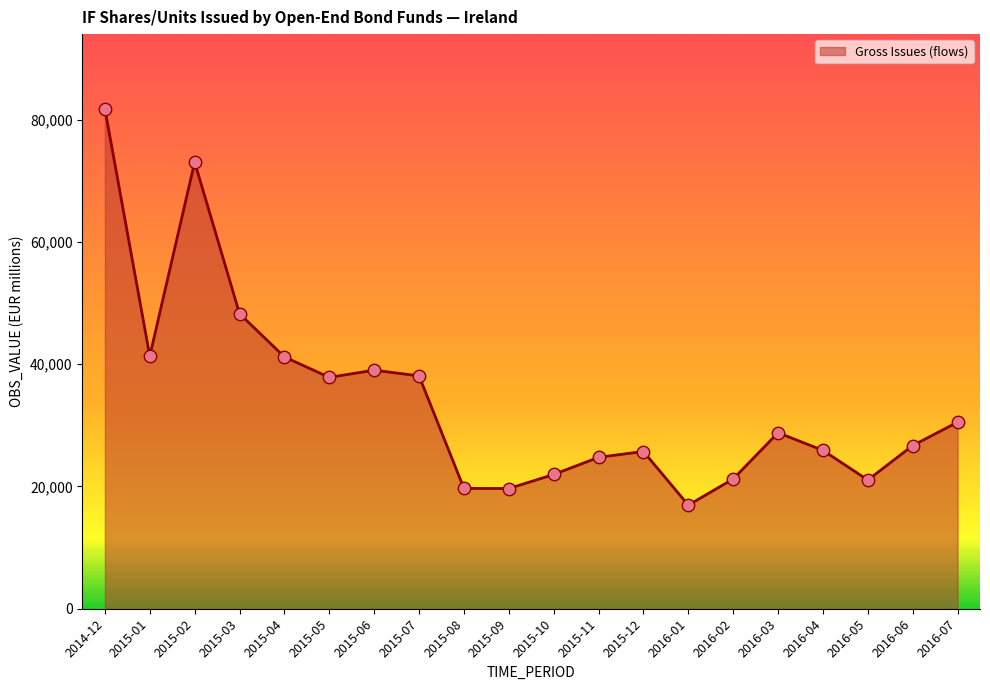

What is the change in value from 2015-09 to 2016-06?

+7026